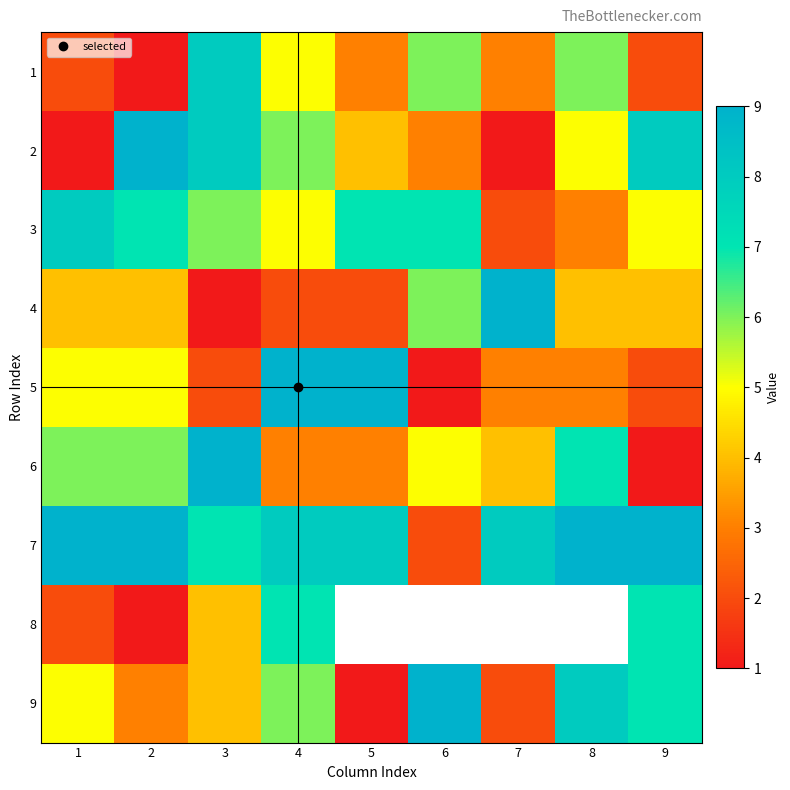

The 1 series shows 1.2 at 1. True or false?

False